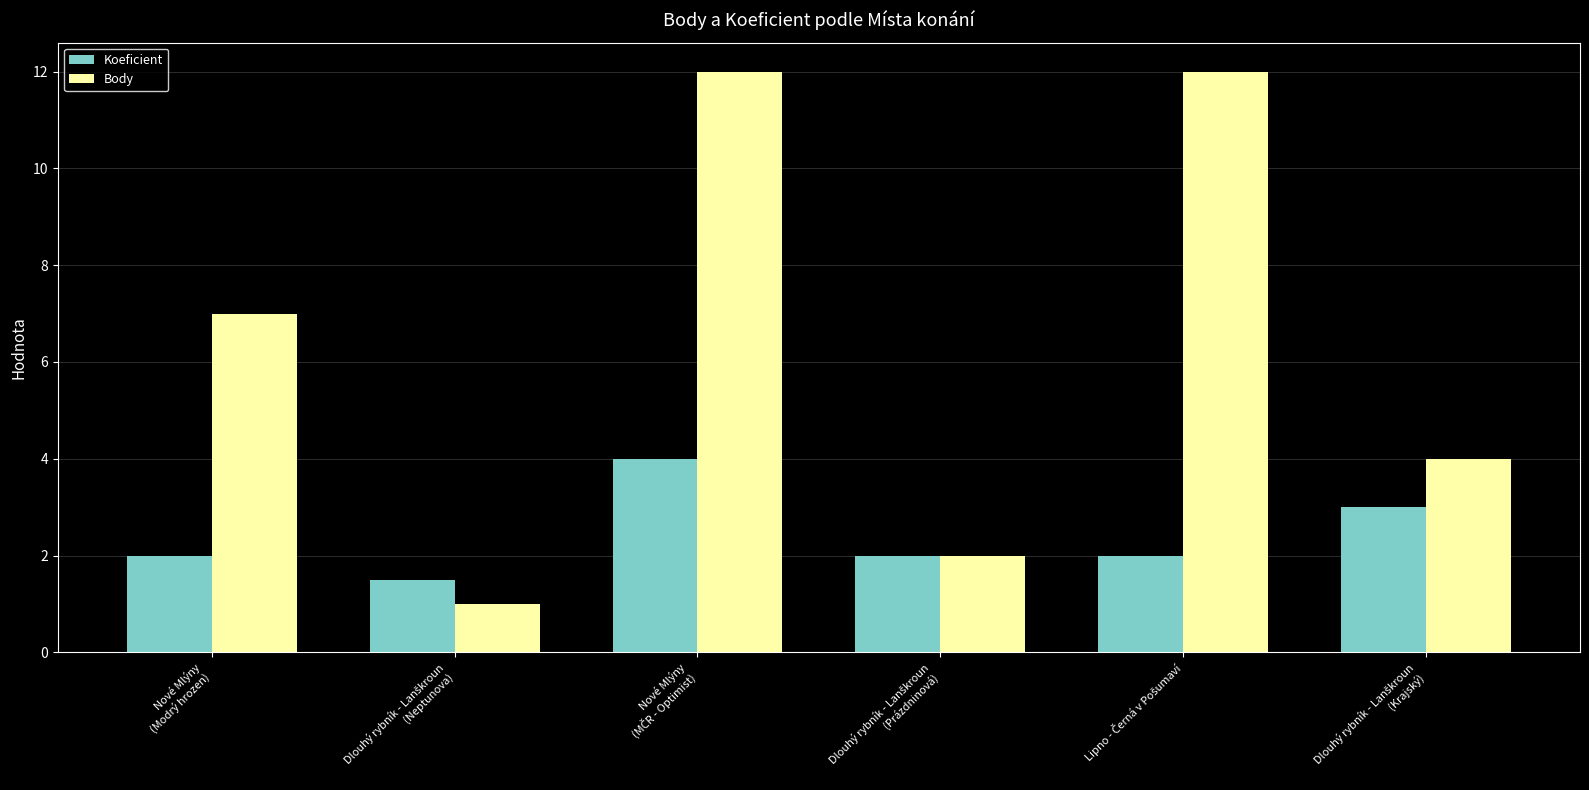

How many data points does each series have?

6